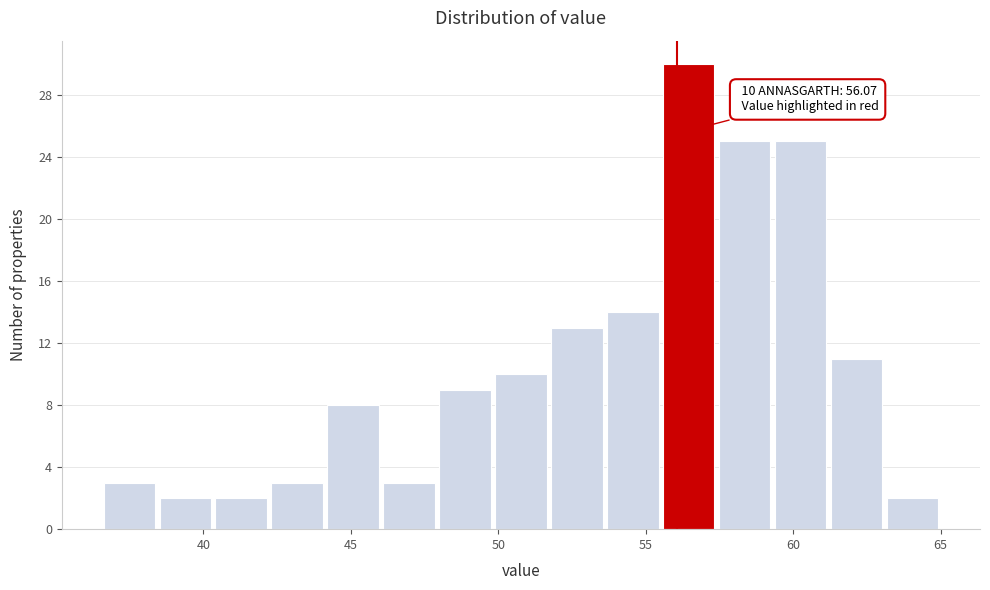

Around what value on the x-axis is the tallest bar? Give the approximate position of its centre, as read against the axis.

56.5